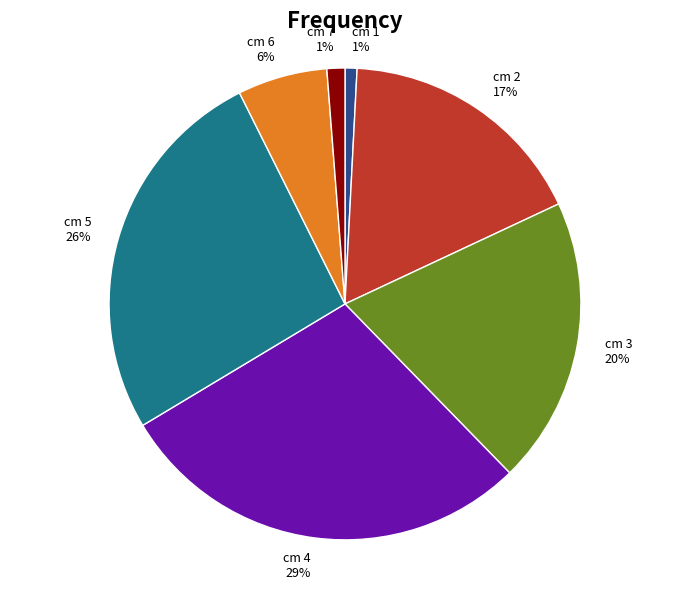

Does any single category account for the majority?

No